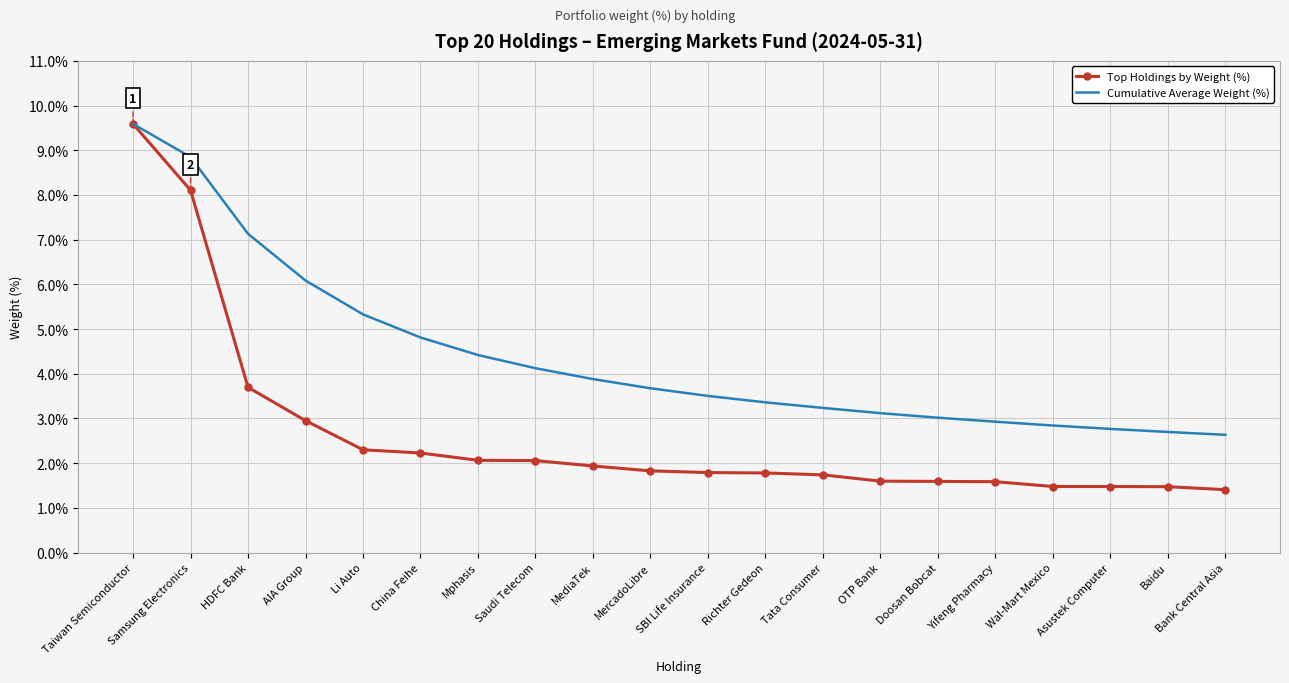

Is it true that Top Holdings by Weight (%) equals 0.8 at Saudi Telecom?

False